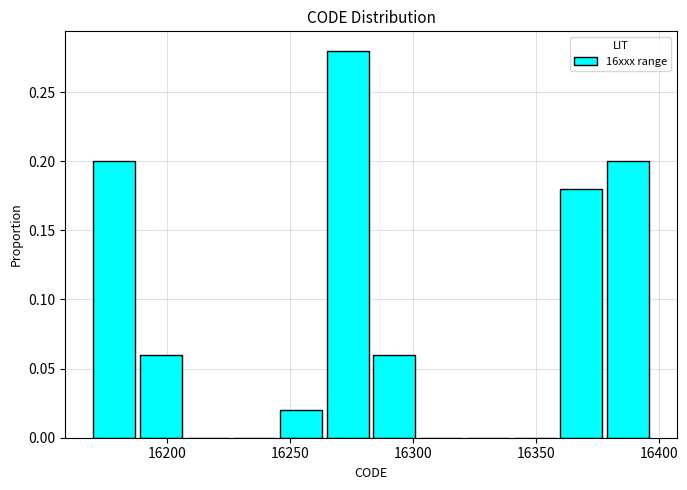

Read against the x-axis, roughly where is the centre of the tallest bar?

16275